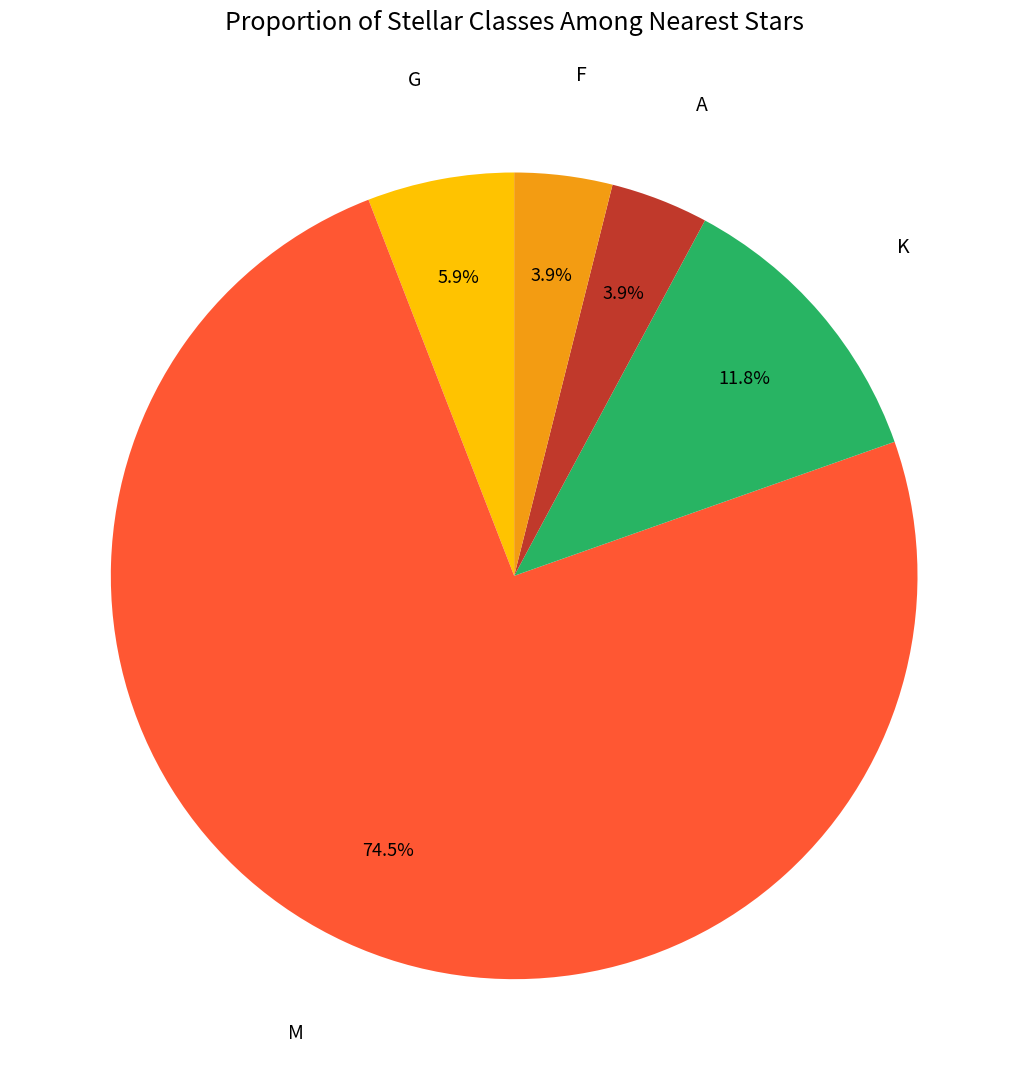

Is there a majority slice in this chart?

Yes